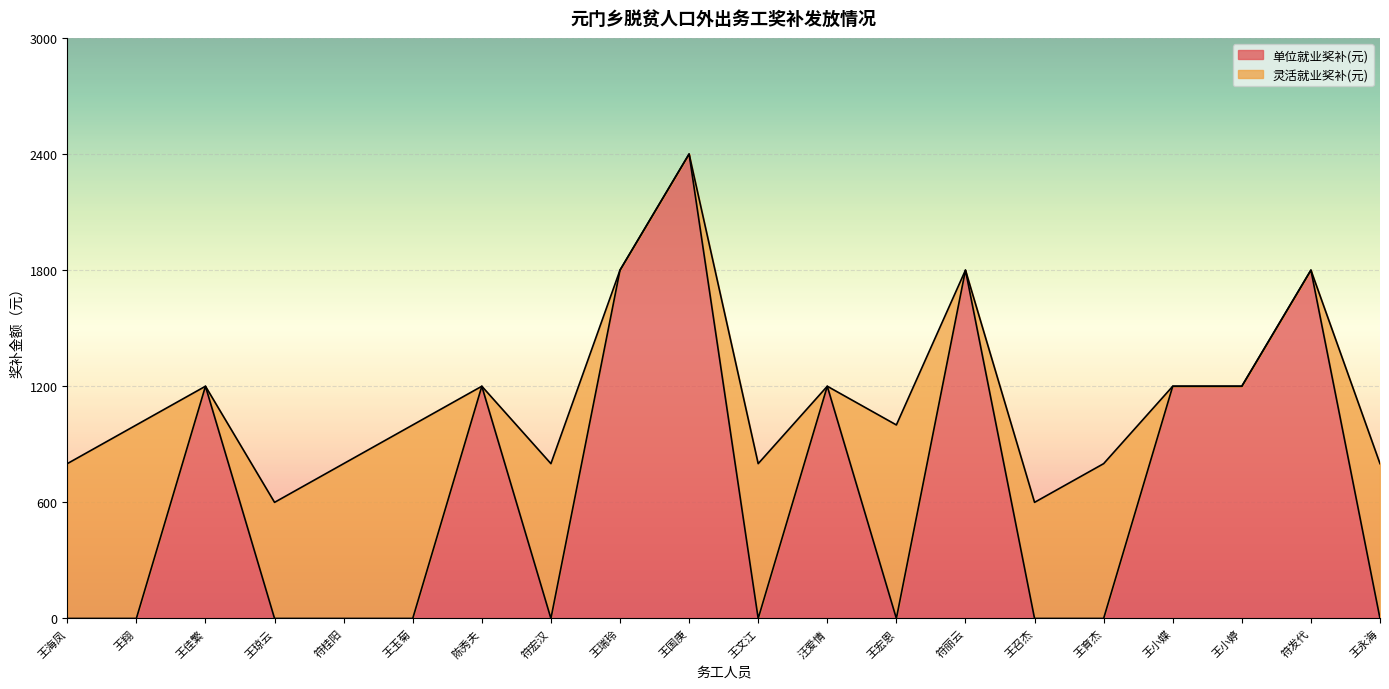

What is the average value?

690